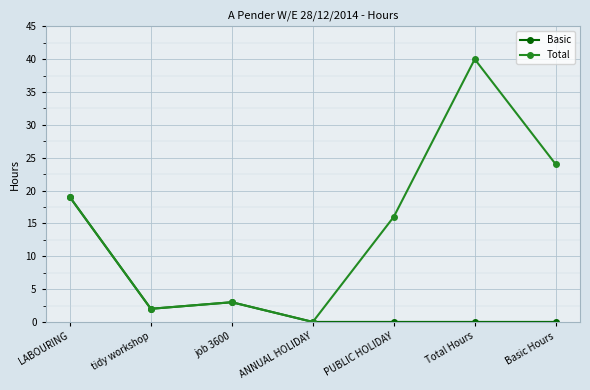

Where is Basic nearest to the value 9?

job 3600